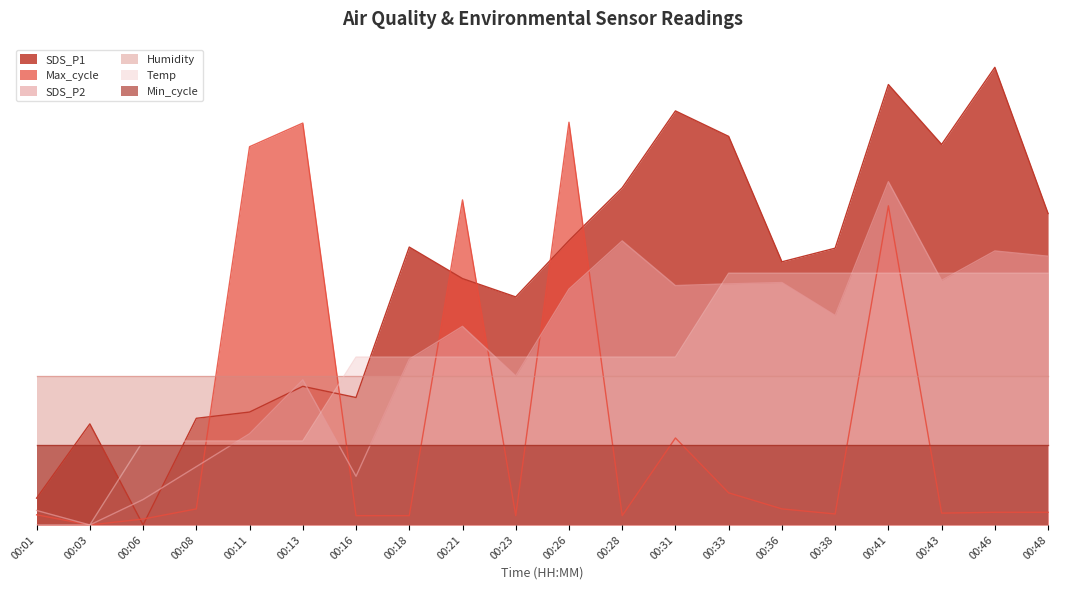

Which series has the widest spread of values?

SDS_P1